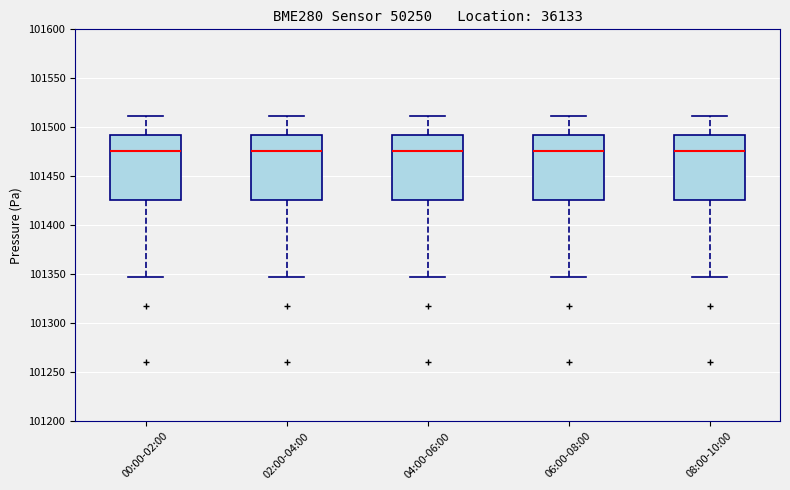

Reading left to right, transcribe this box plot: for each box, give where its median line is, the range the box spans, and where its two whiskers end, as read against the y-axis. The values are not printed on the chart, so give them approximately, as read against the axis.

00:00-02:00: median 101475, box 101425 to 101490, whiskers 101350 to 101510
02:00-04:00: median 101475, box 101425 to 101490, whiskers 101350 to 101510
04:00-06:00: median 101475, box 101425 to 101490, whiskers 101350 to 101510
06:00-08:00: median 101475, box 101425 to 101490, whiskers 101350 to 101510
08:00-10:00: median 101475, box 101425 to 101490, whiskers 101350 to 101510